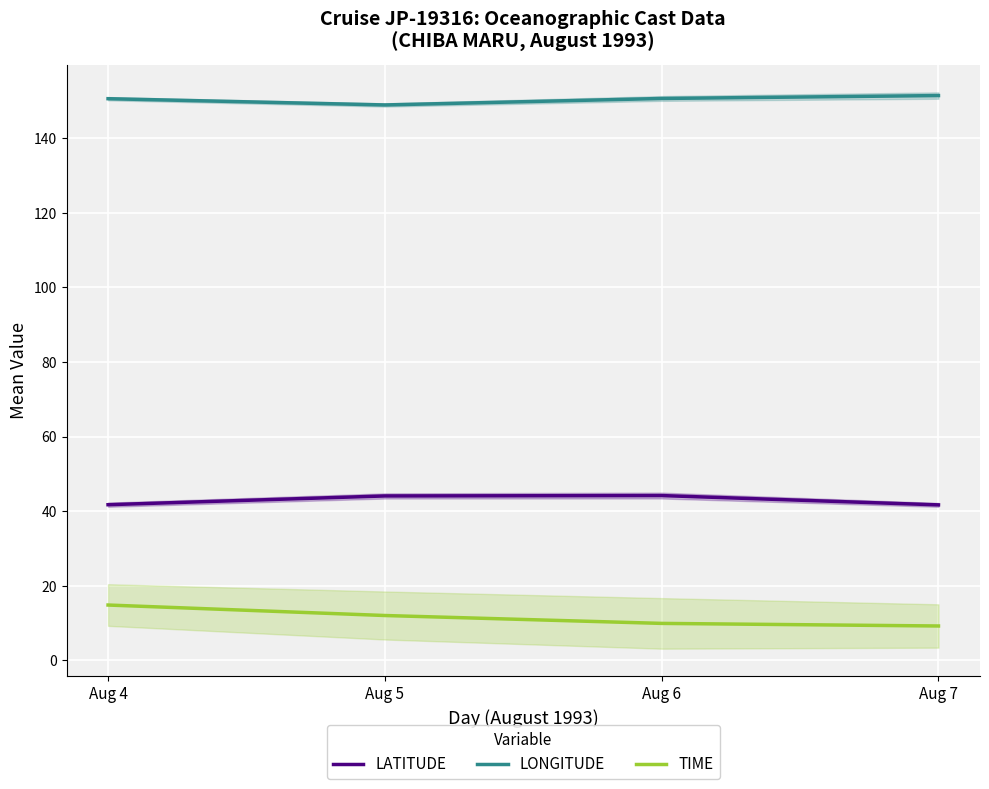

True or false: TIME has more than 0 interior local peaks.

False